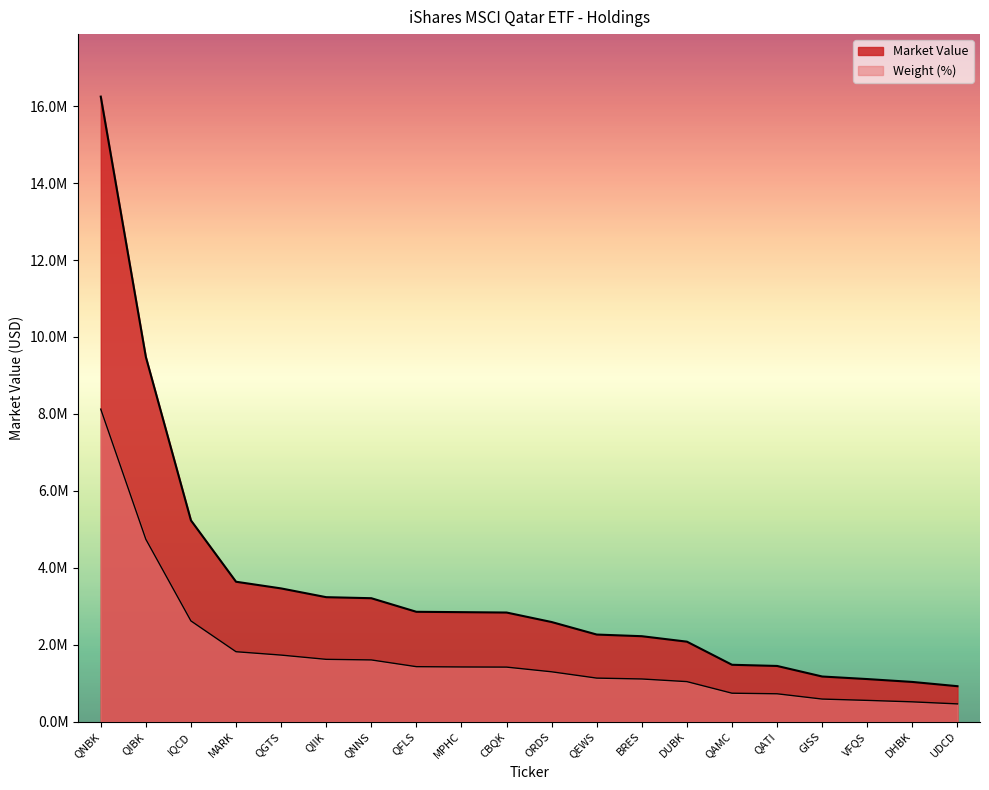

True or false: Market Value has more than 2 interior local peaks.

False